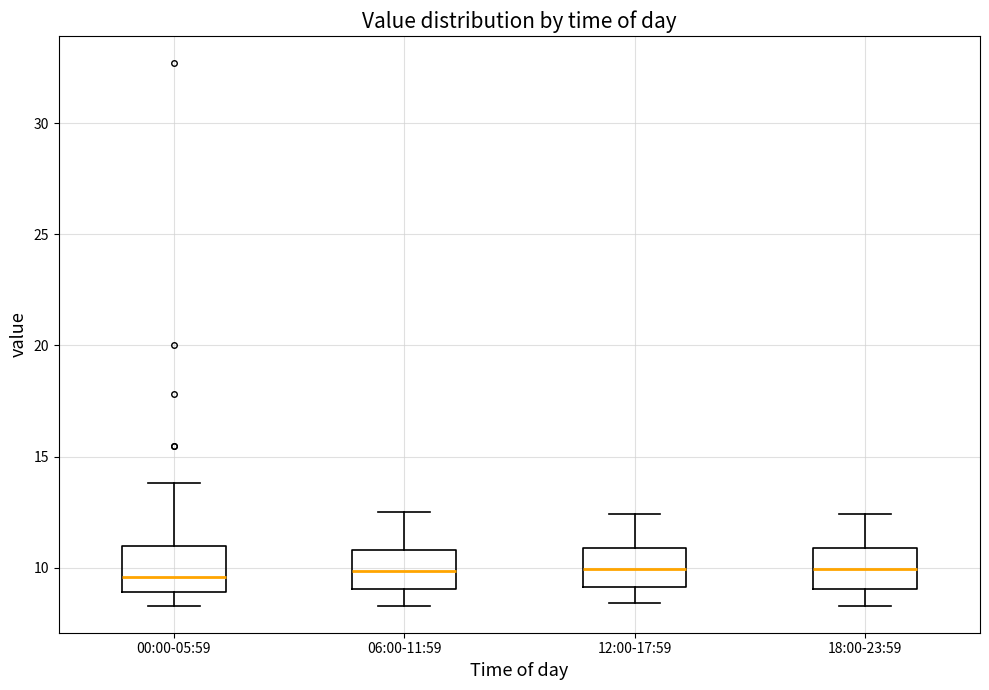

Where is the upper edge of the box for 06:00-11:59 on the y-axis? The values are not printed on the chart, so give them approximately, as read against the axis.

11.0